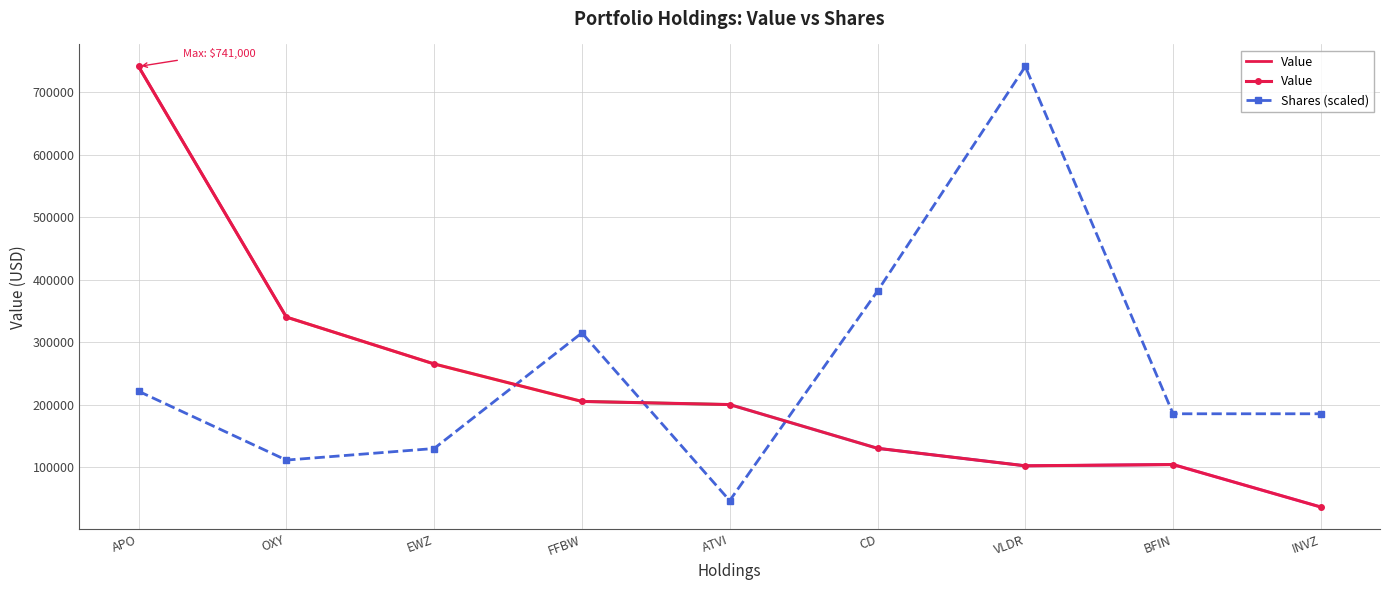

Count the number of categories in the chart.

9